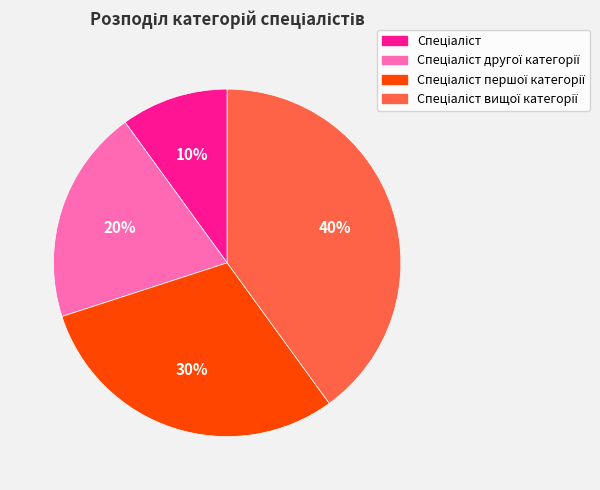

Is there a majority slice in this chart?

No